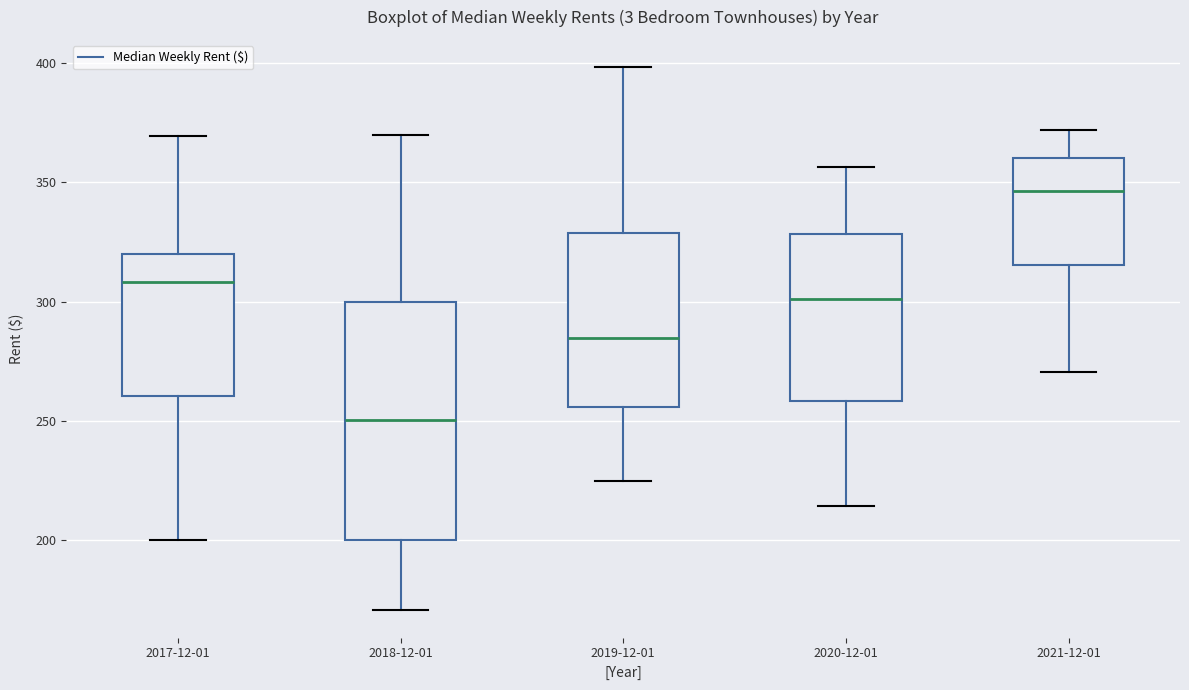

Which box's median line is the lowest?

2018-12-01